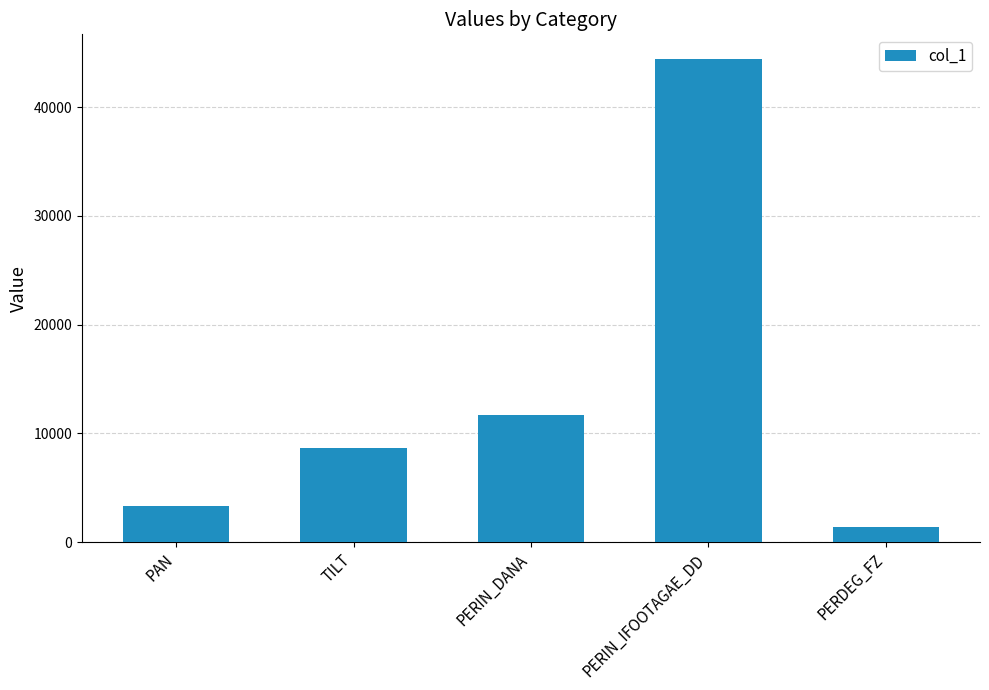

Are the bars grouped side by side (vs. stacked)?

No